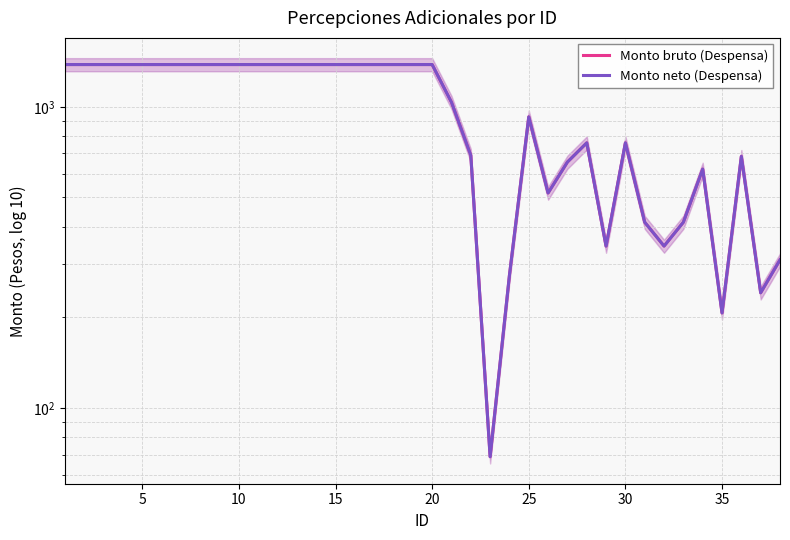

What are all the series names shown in the legend?

Monto bruto (Despensa), Monto neto (Despensa)